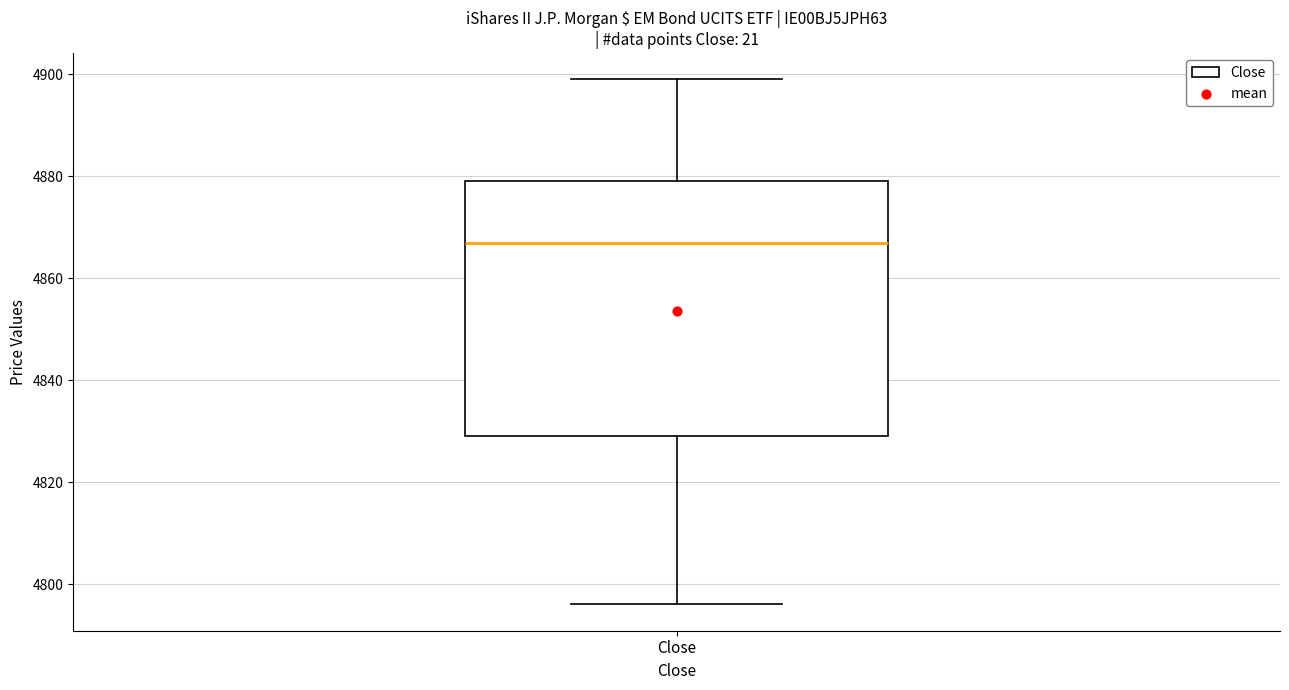

Where does the median line of the box for Close sit on the y-axis? The values are not printed on the chart, so give them approximately, as read against the axis.

4868